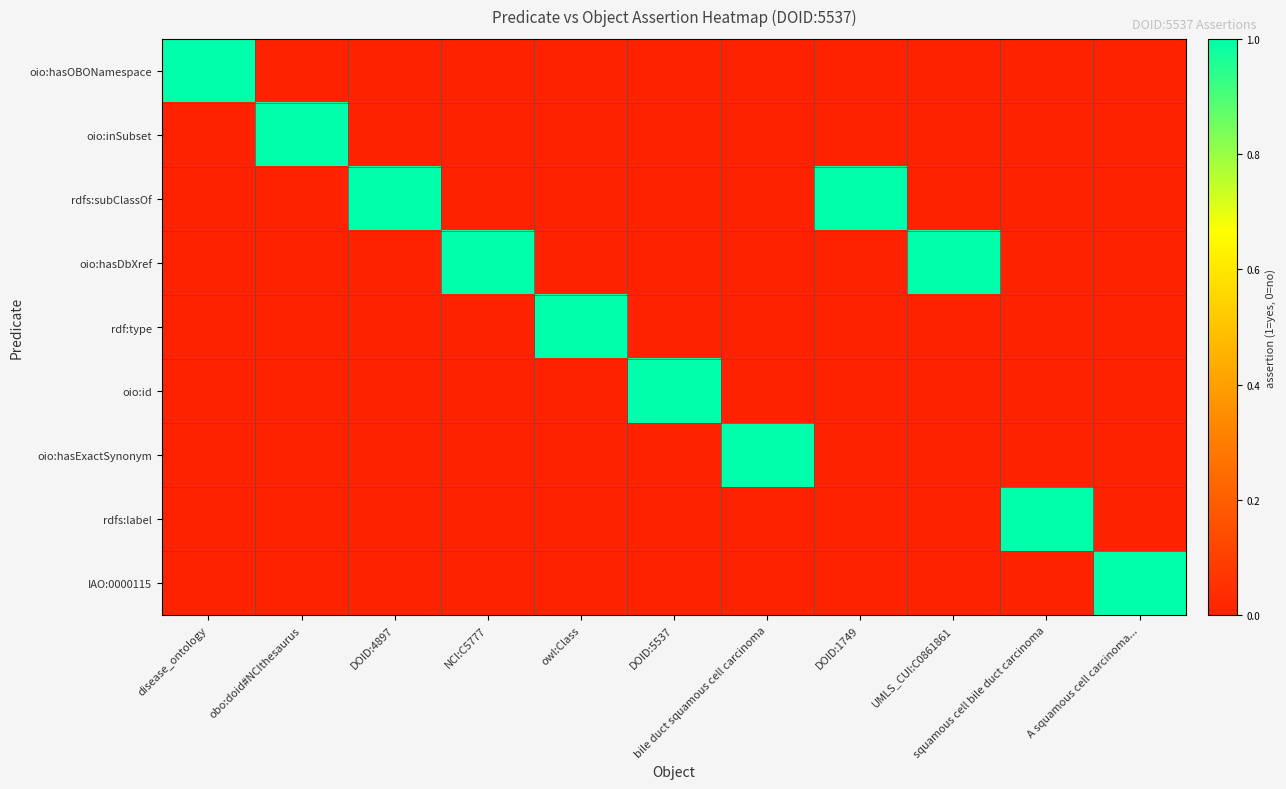

What is the maximum value shown in the chart?

1